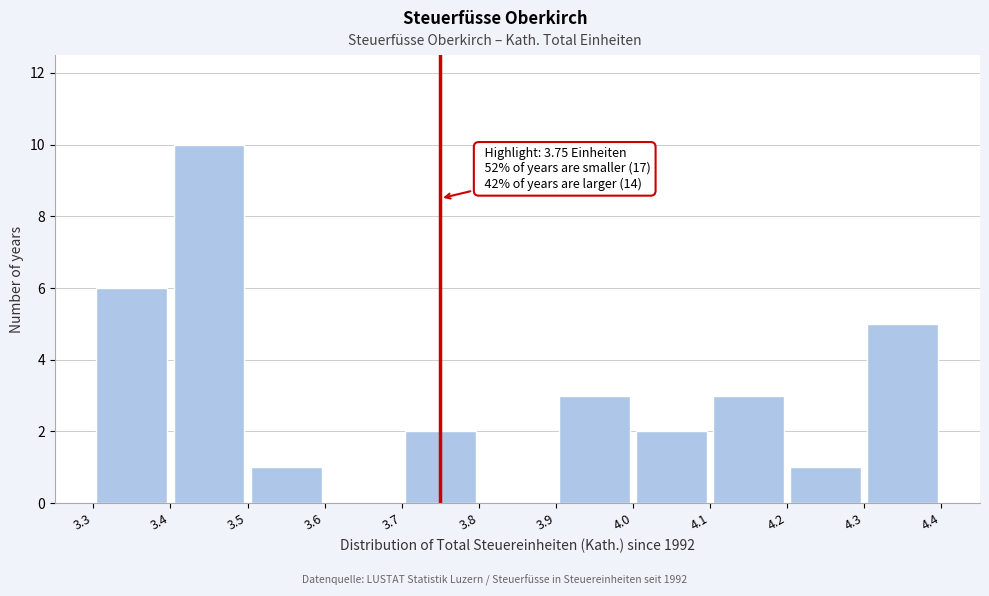

Which range on the x-axis has the tallest bar?

3.4 to 3.5